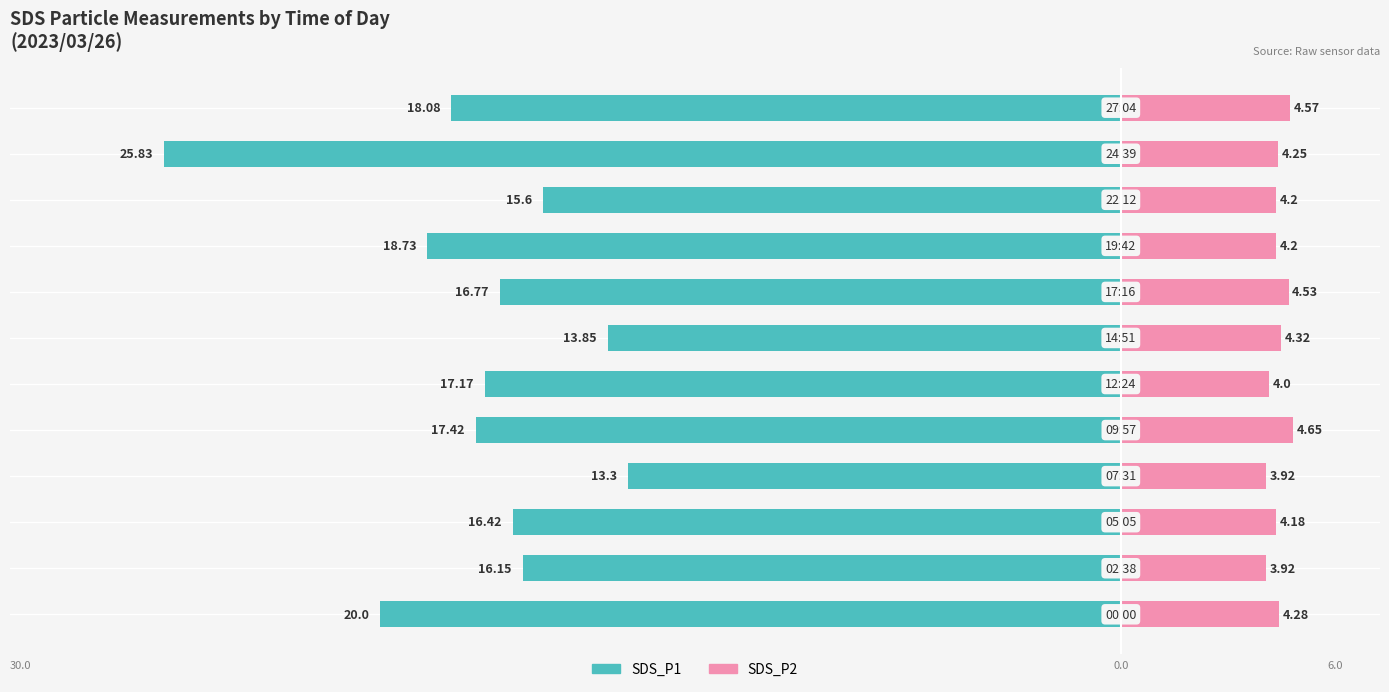

How many groups of bars are there?

12